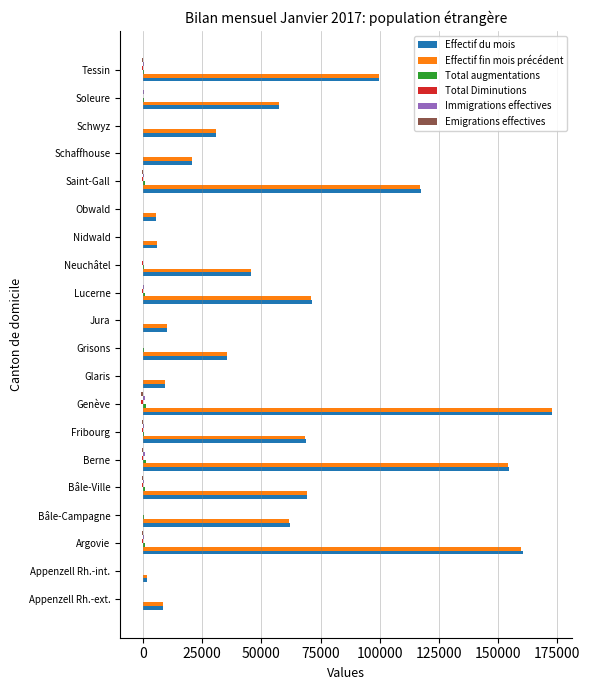

At which category is the sum across all series the highest?

Genève